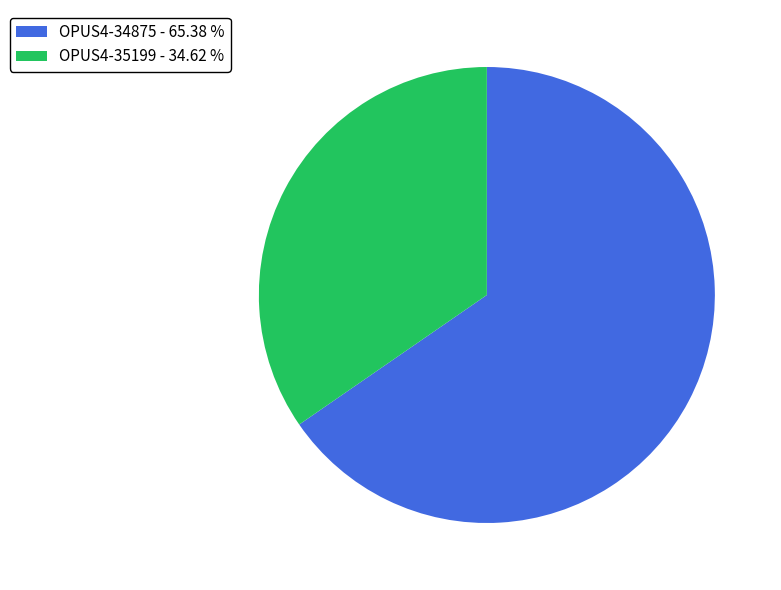

Which category has the smallest portion of the pie?

OPUS4-35199